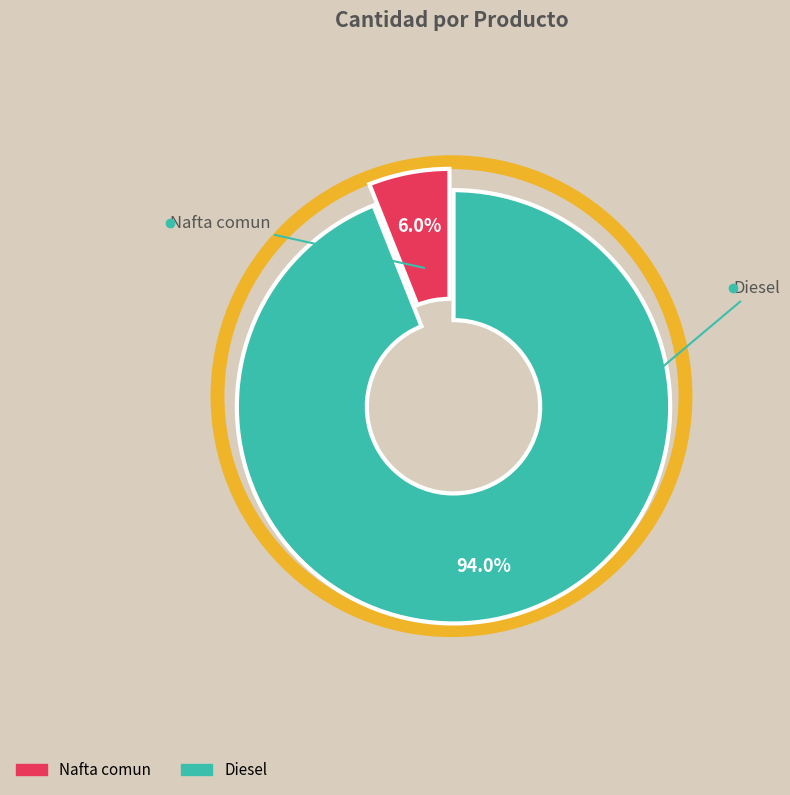

How many slices are in this pie chart?

2